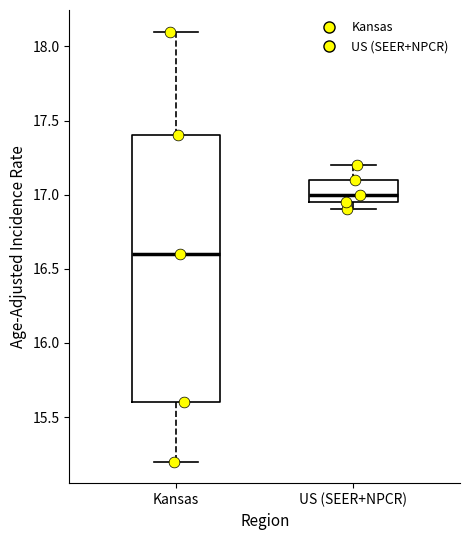

Where does the lower whisker of the box for US (SEER+NPCR) end on the y-axis? The values are not printed on the chart, so give them approximately, as read against the axis.

16.90